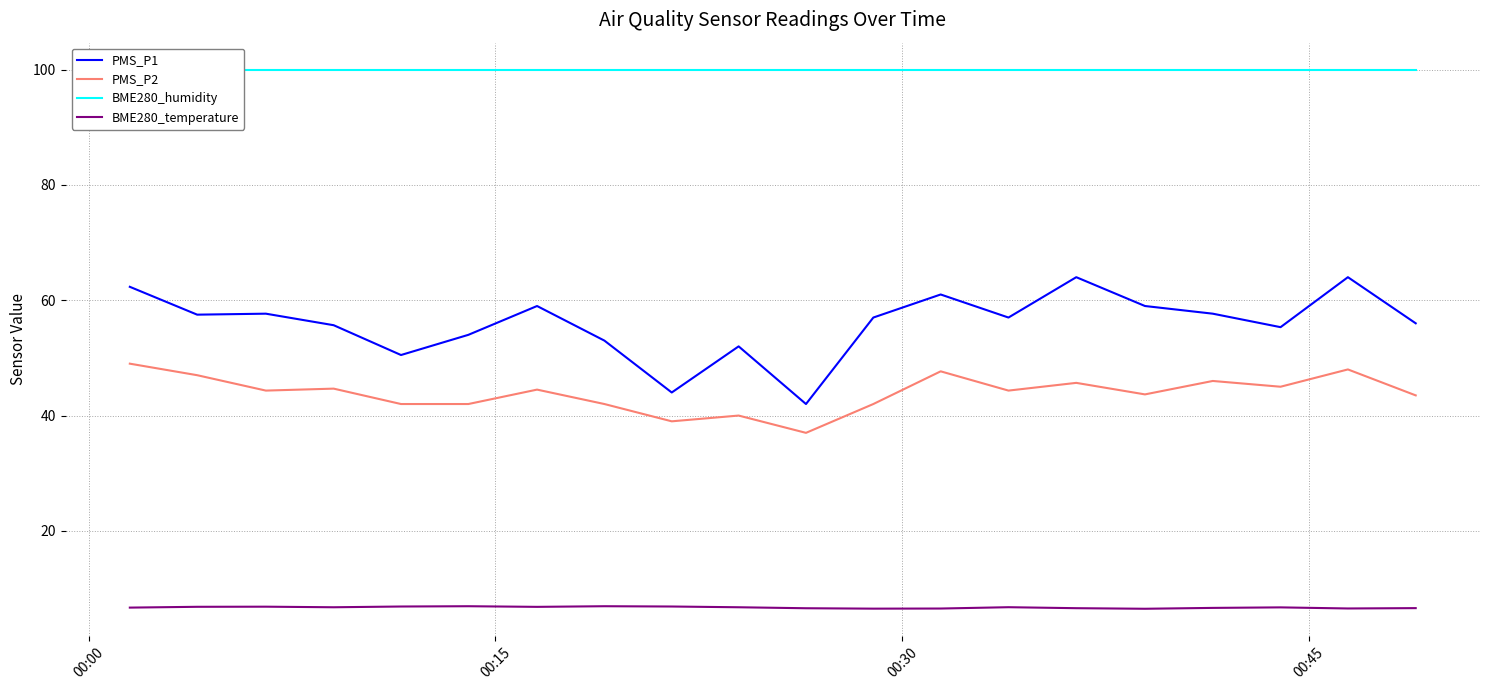

Is this an area chart (filled region under the line)?

No